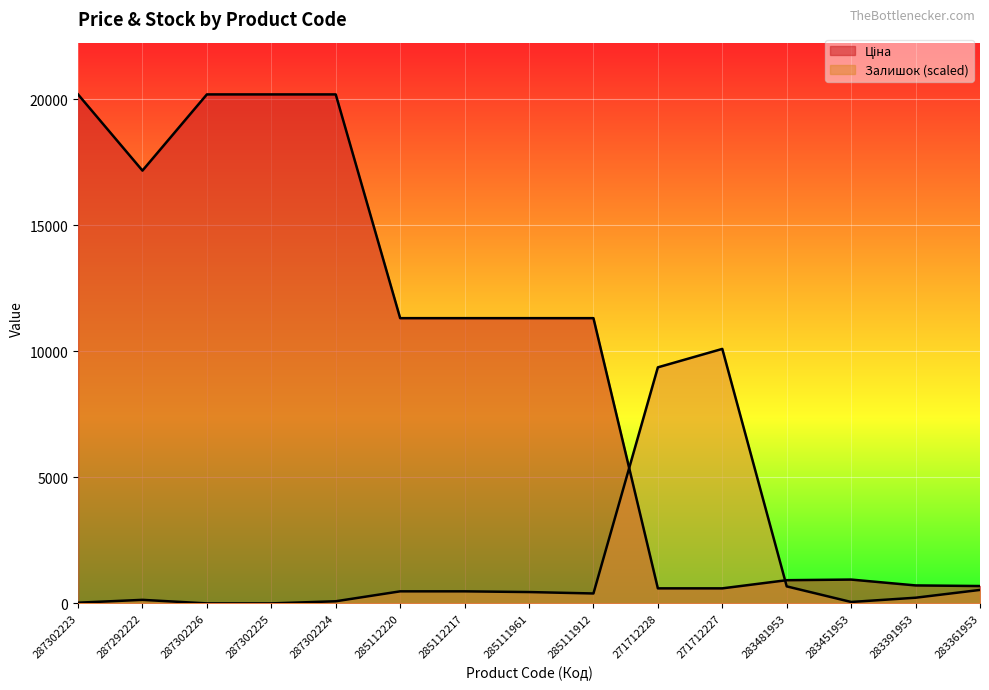

Reading left to right, list all the values displayed in this chart.

Ціна: 287302223=20186.0	287292222=17165.0	287302226=20186.0	287302225=20186.0	287302224=20186.0	285112220=11312.5	285112217=11312.5	285111961=11312.5	285111912=11312.5	271712228=596.5	271712227=596.5	283481953=920.5	283451953=944.9	283391953=713.0	283361953=688.5
Залишок: 287302223=28.1	287292222=140.6	287302226=0.0	287302225=0.0	287302224=84.3	285112220=477.9	285112217=477.9	285111961=449.8	285111912=393.6	271712228=9362.0	271712227=10093.0	283481953=674.7	283451953=56.2	283391953=224.9	283361953=534.2